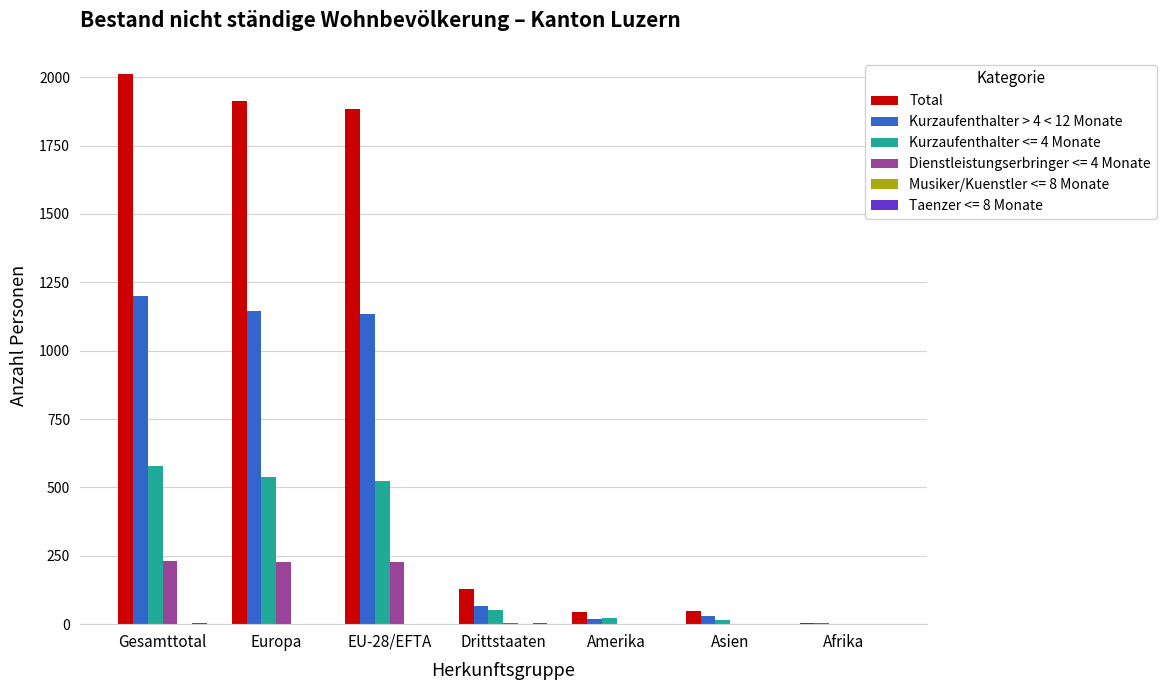

The value of Total at Europa is 1241. True or false?

False